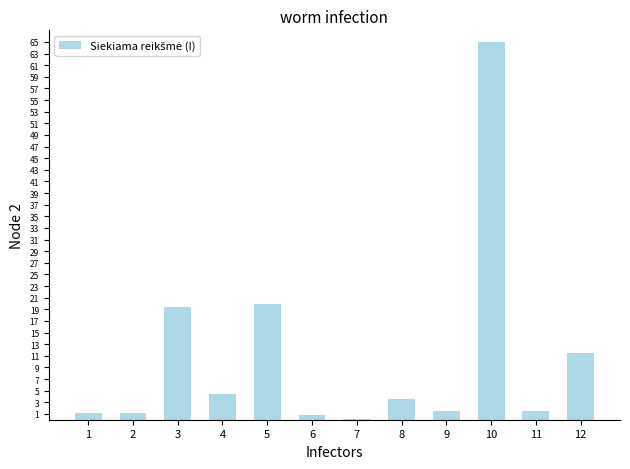

Which category has the lowest value across all series?

7